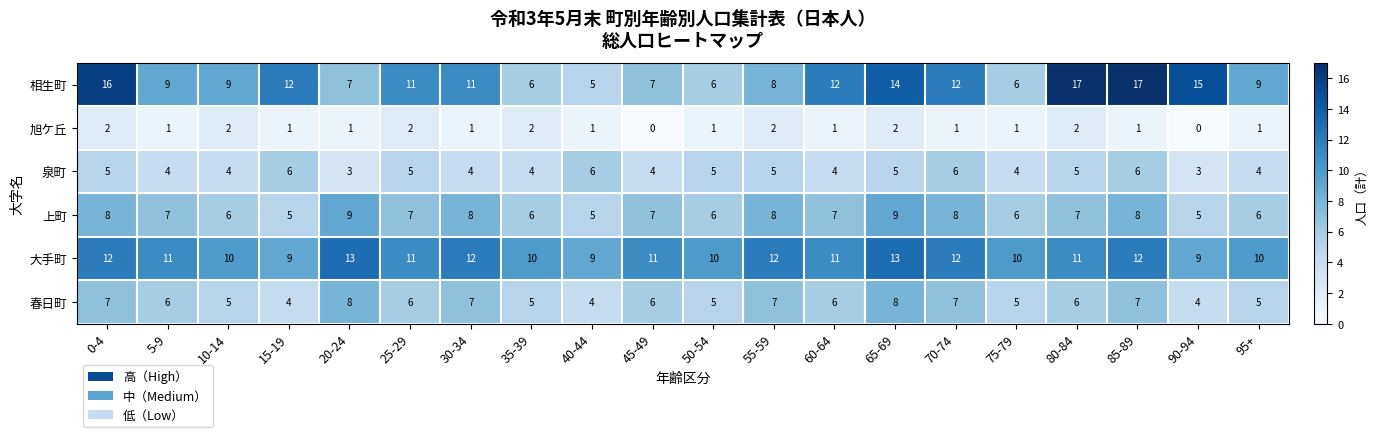

Which series changed the most between 0-4 and 15-19?

相生町